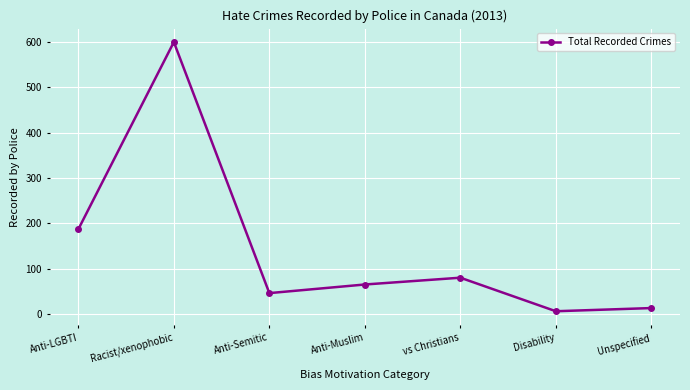

Where does the data first go above 65?

Anti-LGBTI